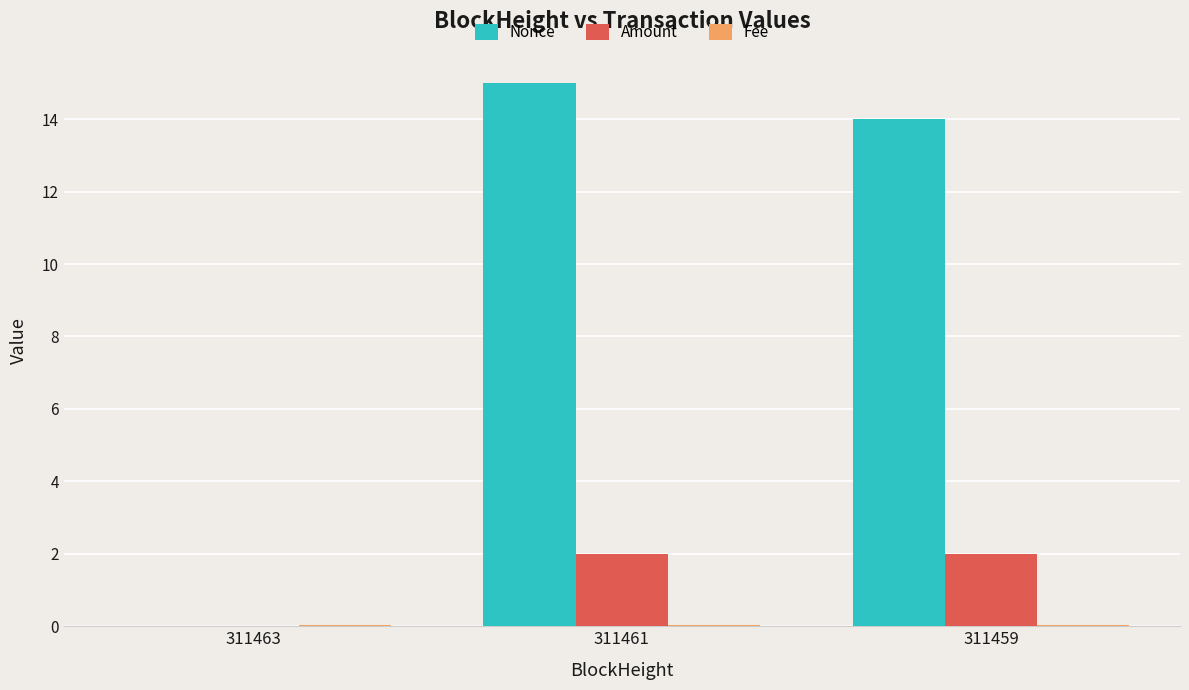

How many groups of bars are there?

3